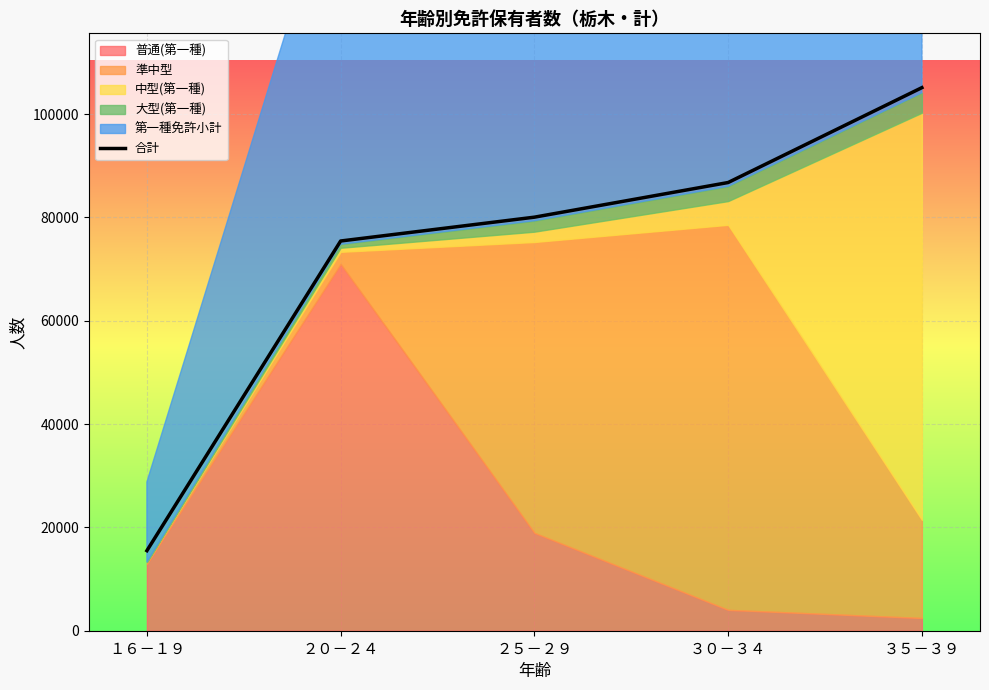

At which label is 合計 closest to 60313?

２０－２４